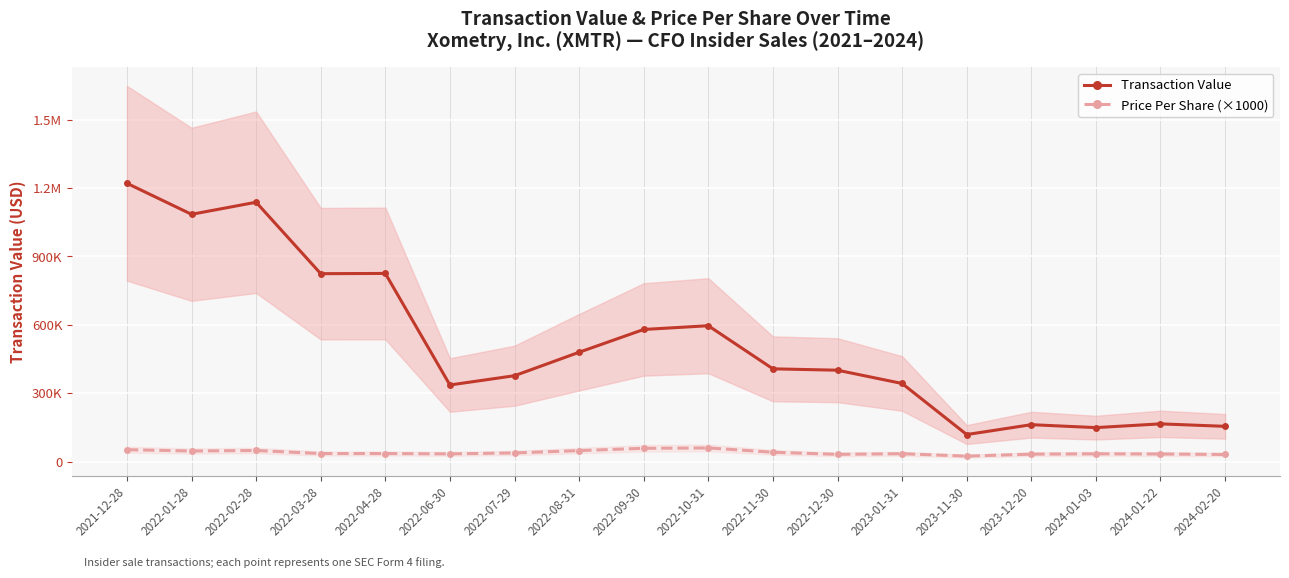

What is the sum of the Price Per Share (×1000) values at 2022-07-29 and 2022-10-31?

97183.1